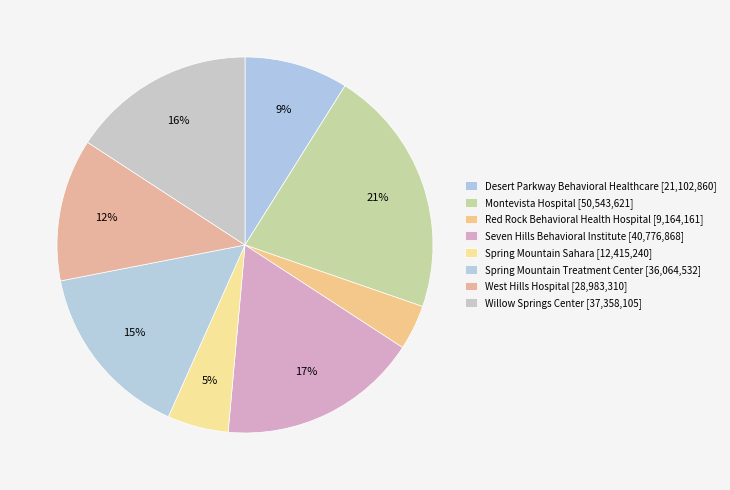

What is the change in value from Desert Parkway Behavioral Healthcare to Seven Hills Behavioral Institute?

+19674008